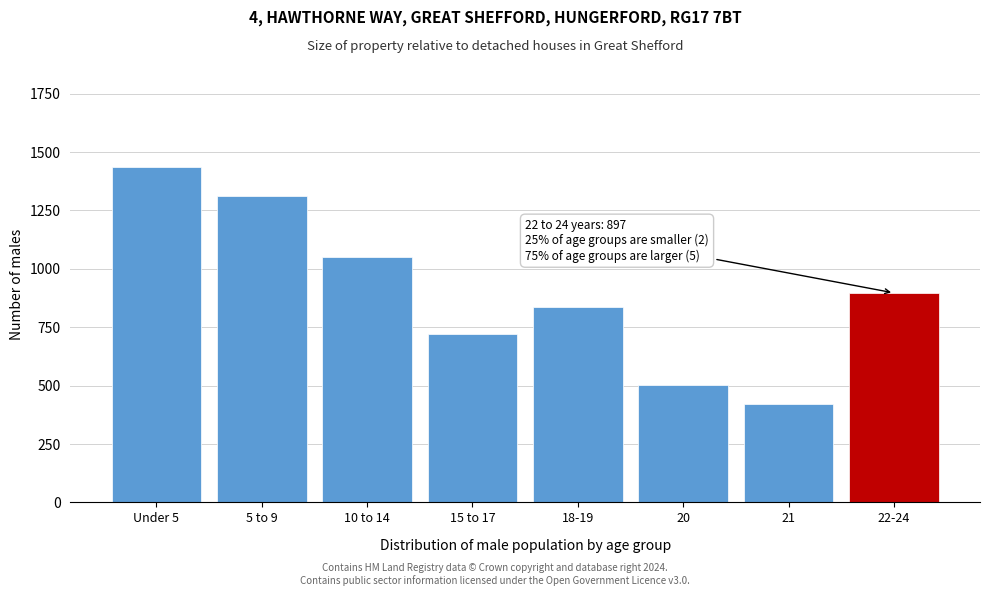

Reading left to right, what are all the values shown in this chart?

Under 5=1434	5 to 9=1314	10 to 14=1052	15 to 17=723	18-19=836	20=501	21=423	22-24=897